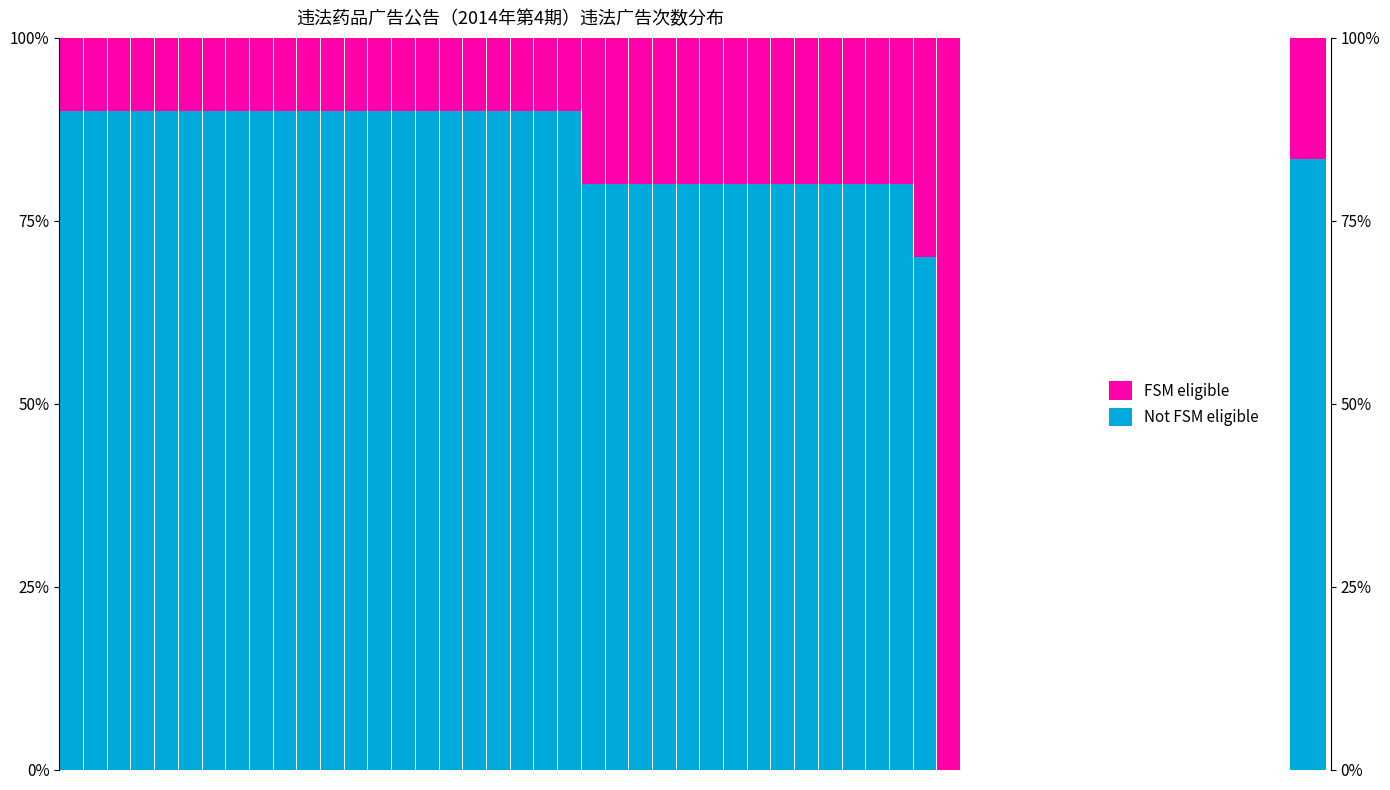

What is the spread (max minus min) of values at 9?

0.8